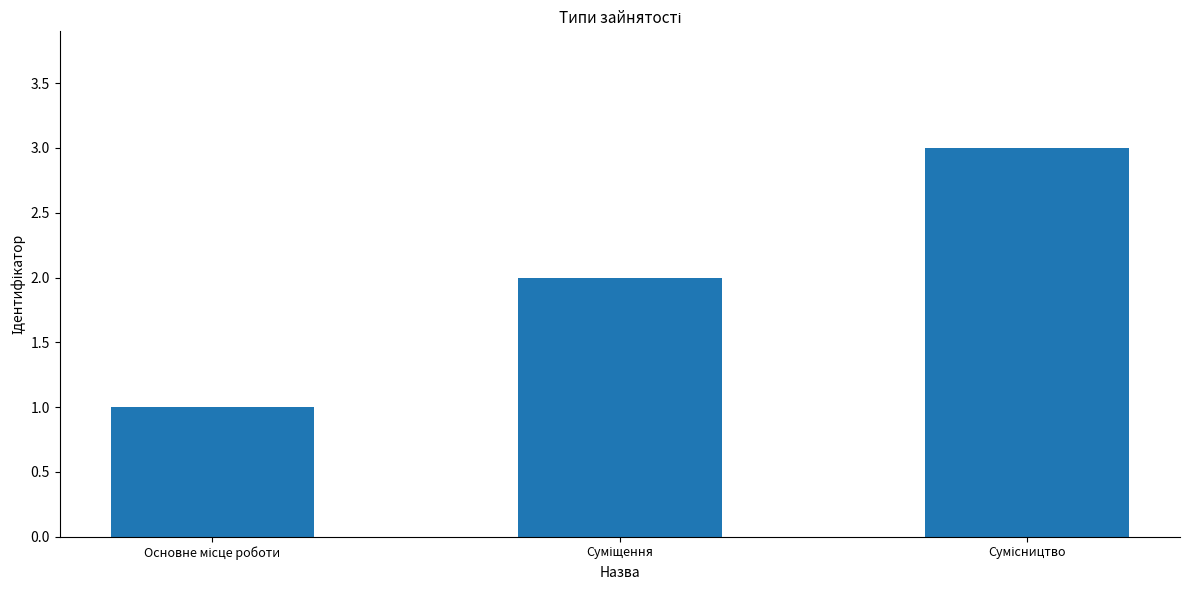

What is the difference between the second highest and minimum values?

1